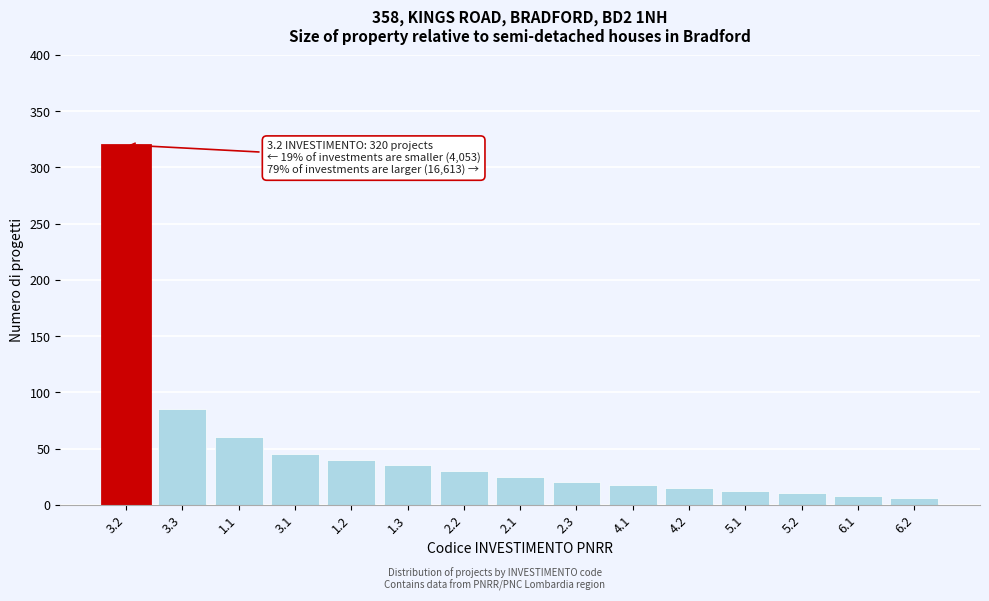

Reading left to right, list all the values displayed in this chart.

320	85	60	45	40	35	30	25	20	18	15	12	10	8	6